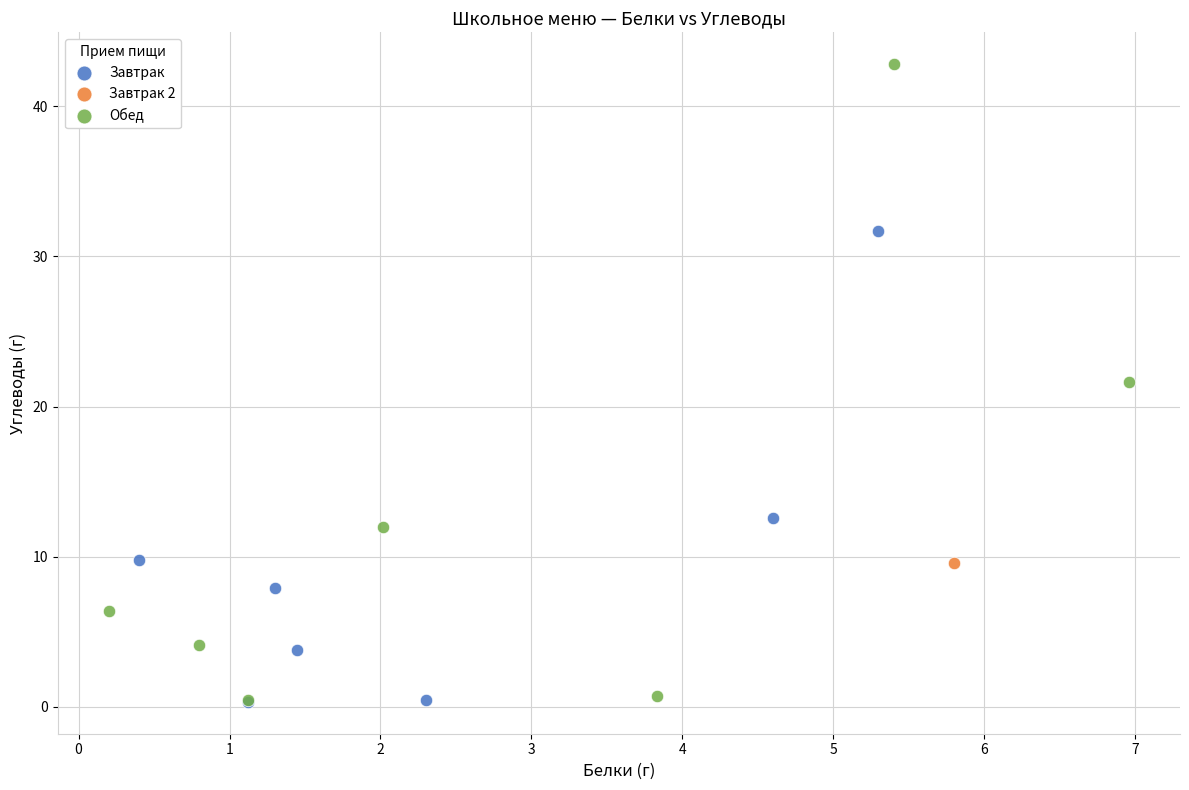

What are all the series names shown in the legend?

Завтрак, Завтрак 2, Обед